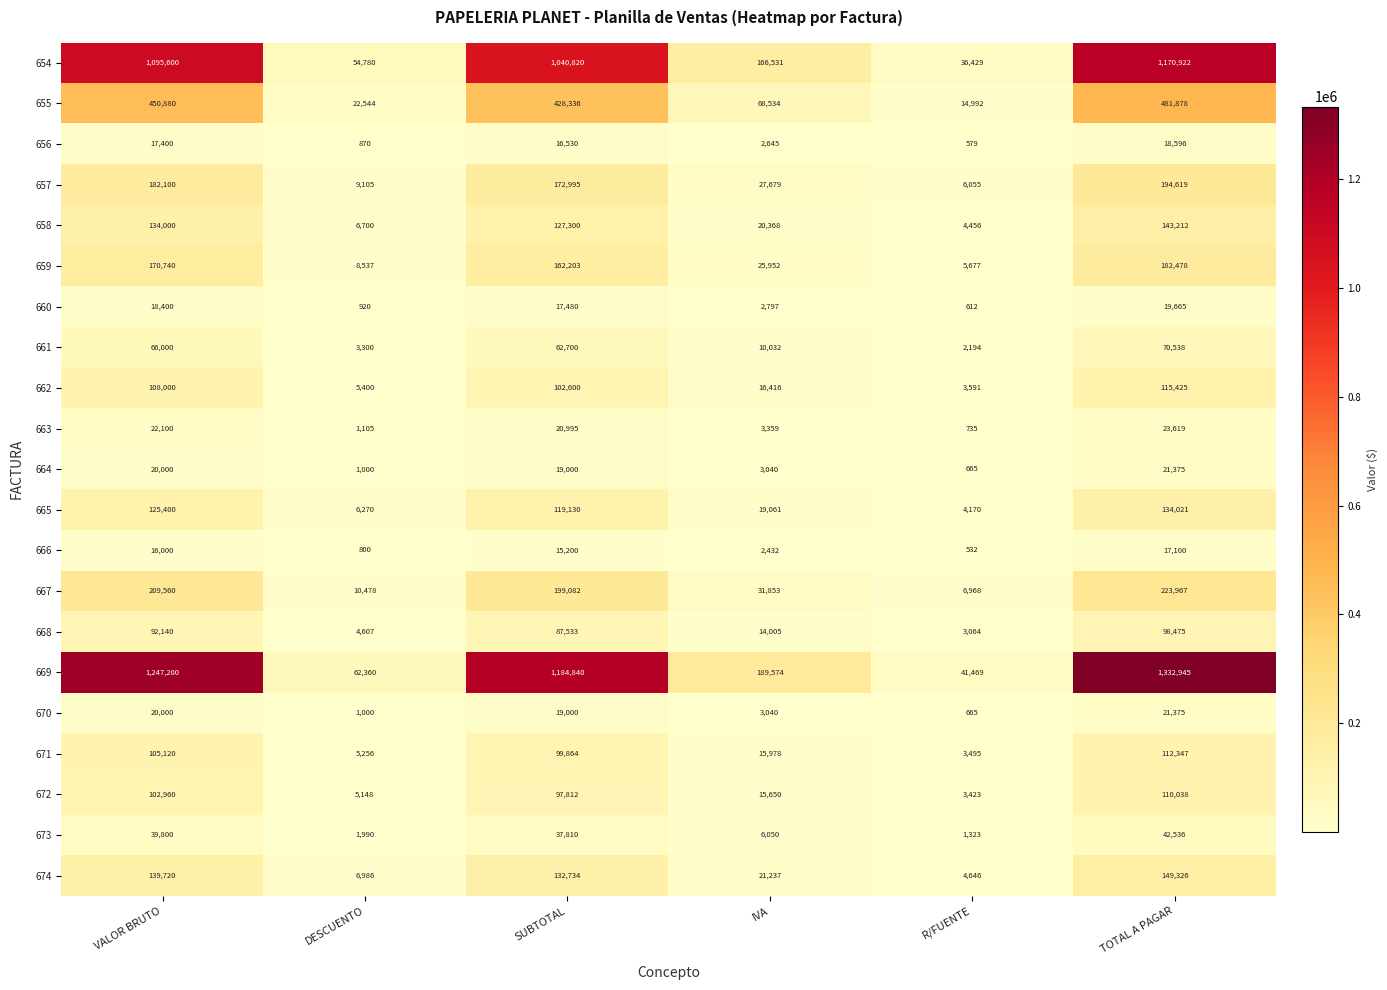

What is the difference between the 654 values at IVA and TOTAL A PAGAR?

1004391